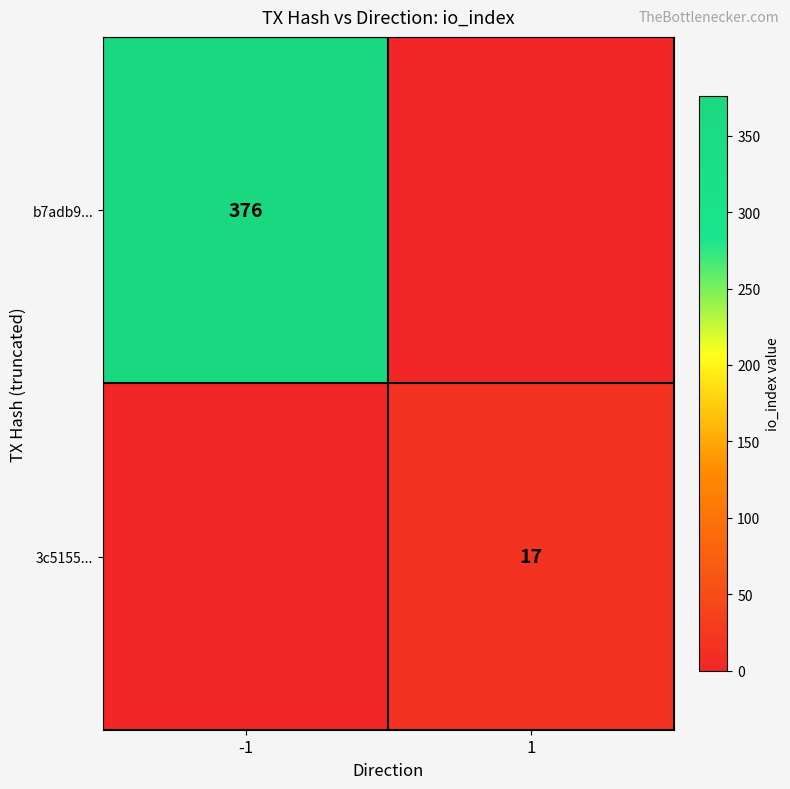

The 3c5155... series shows 23 at 1. True or false?

False